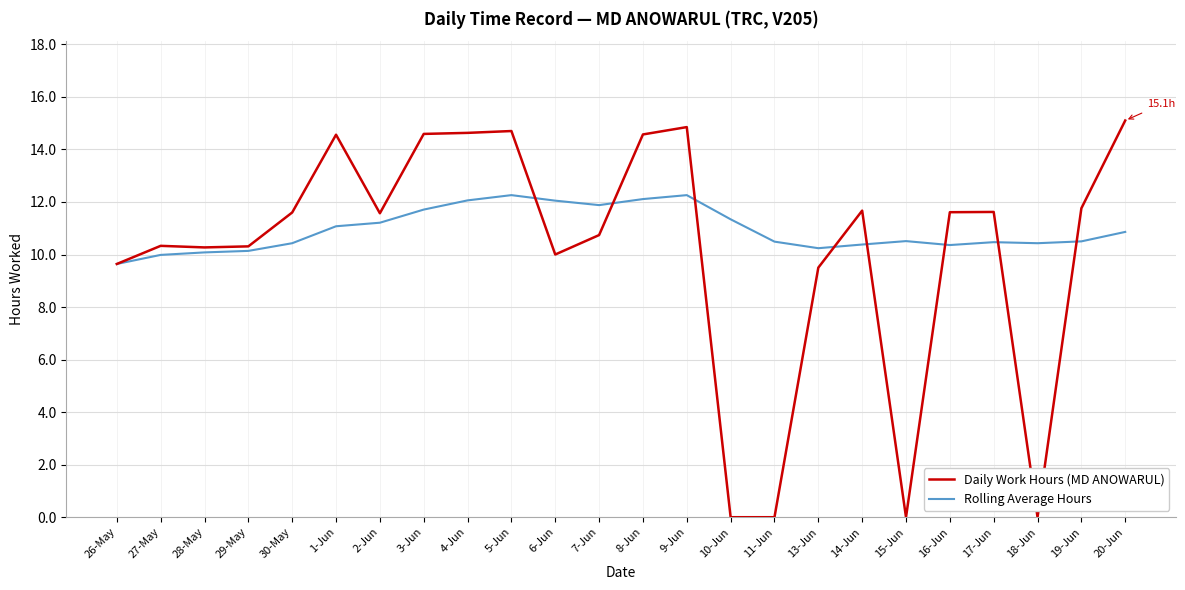

The value of Daily Work Hours (MD ANOWARUL) at 5-Jun is 14.7. True or false?

True